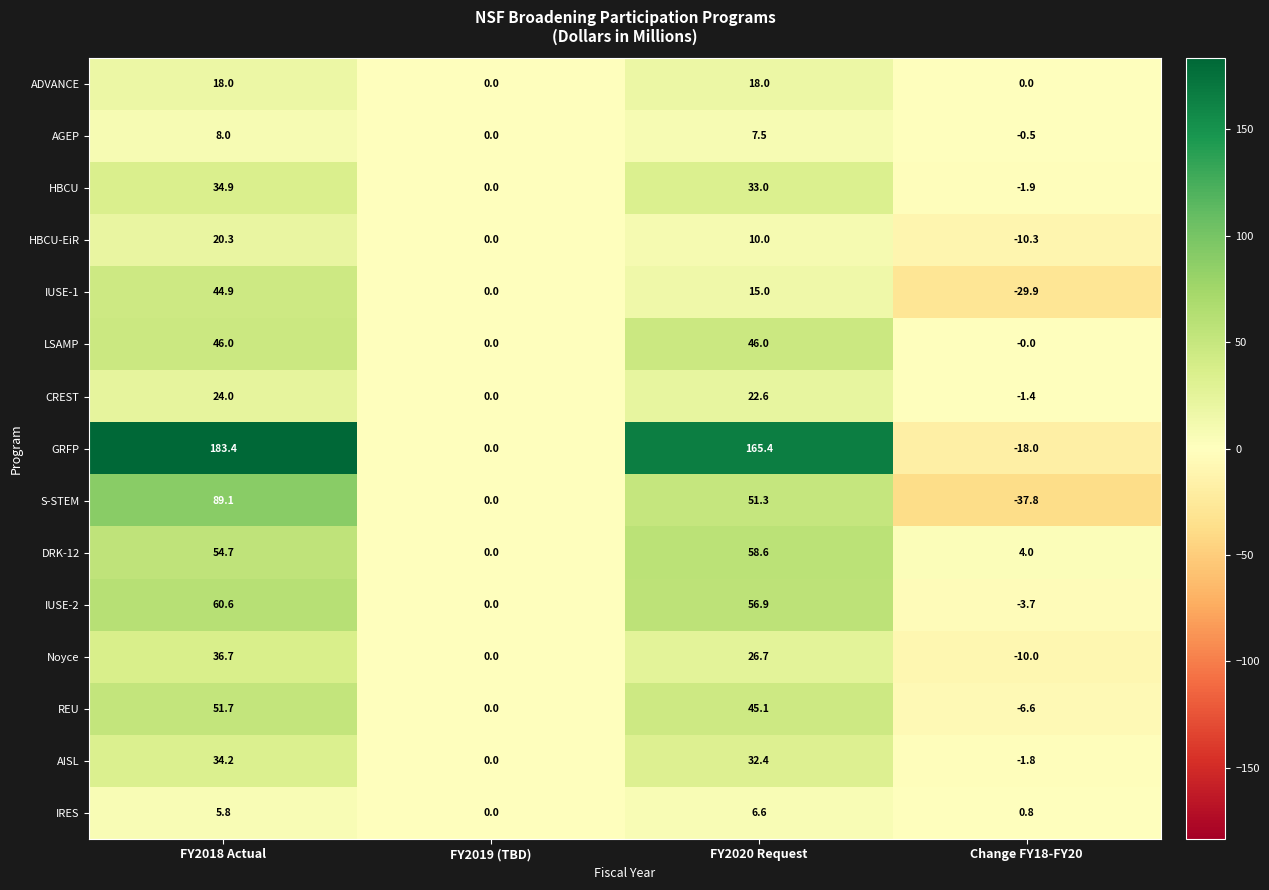

Which series changed the most between FY2019 (TBD) and FY2020 Request?

GRFP